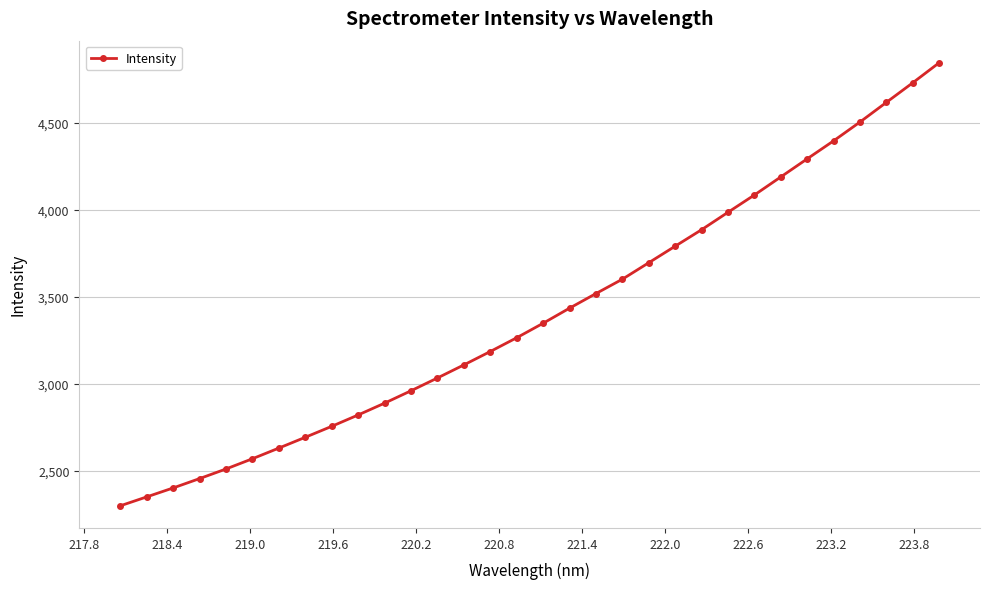

Reading left to right, transcribe all the data shown in this chart.

2297.0	2348.2	2399.7	2453.6	2508.9	2567.8	2629.2	2691.3	2754.4	2819.7	2887.7	2958.9	3032.5	3107.6	3184.7	3263.9	3347.3	3434.1	3518.1	3600.7	3695.5	3790.6	3885.4	3985.5	4085.1	4188.9	4293.0	4396.5	4504.7	4617.7	4730.5	4845.7